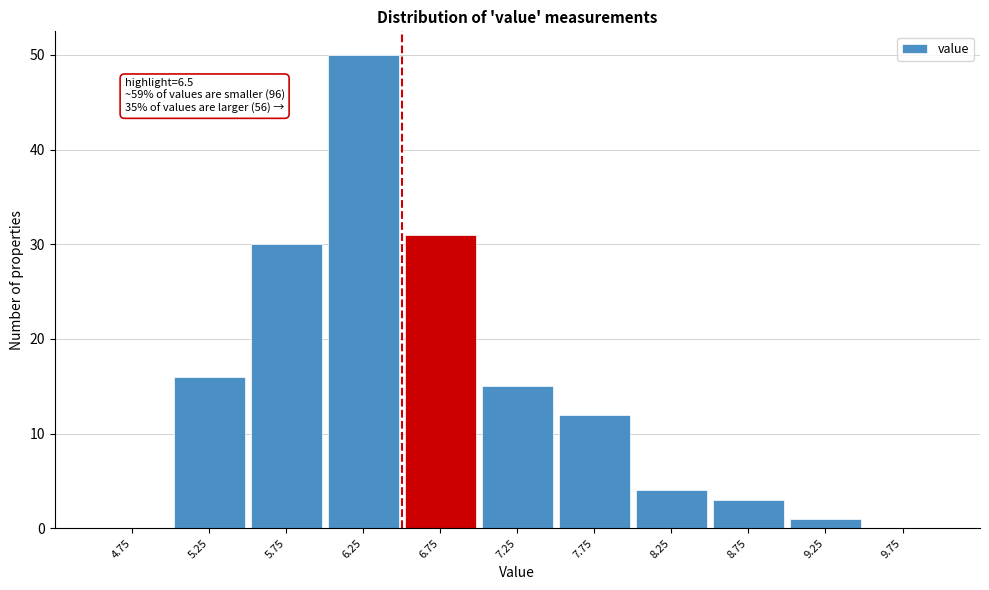

Which range on the x-axis has the tallest bar?

6.0 to 6.5